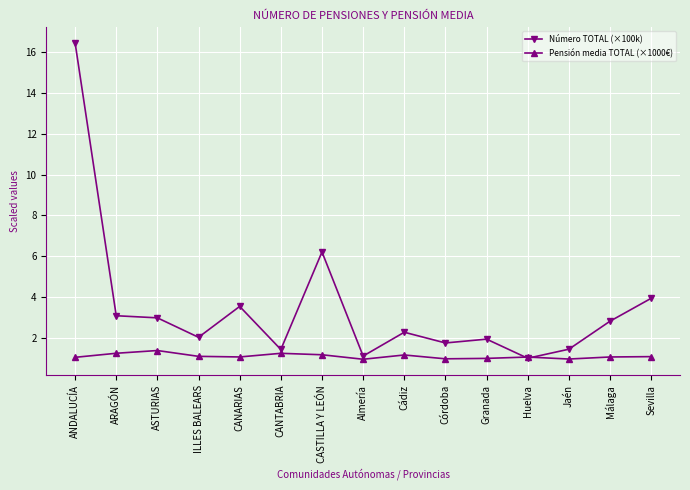

What is the sum of all Número TOTAL (×100k) values?

52.3